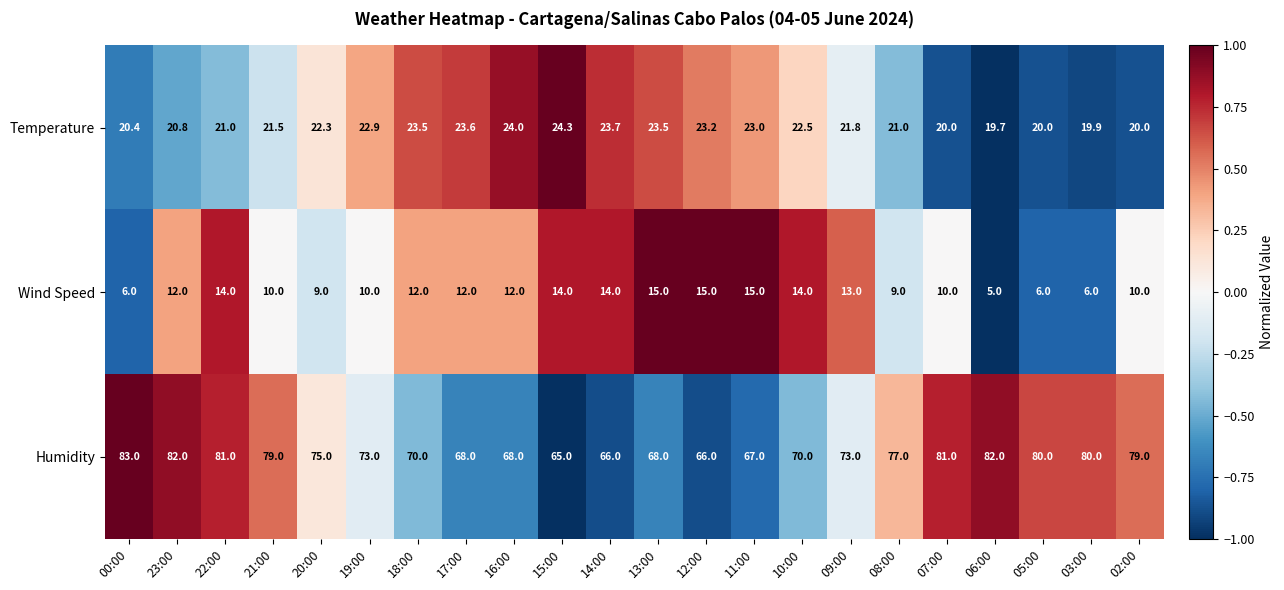

Which series has the largest total across all categories?

Humidity